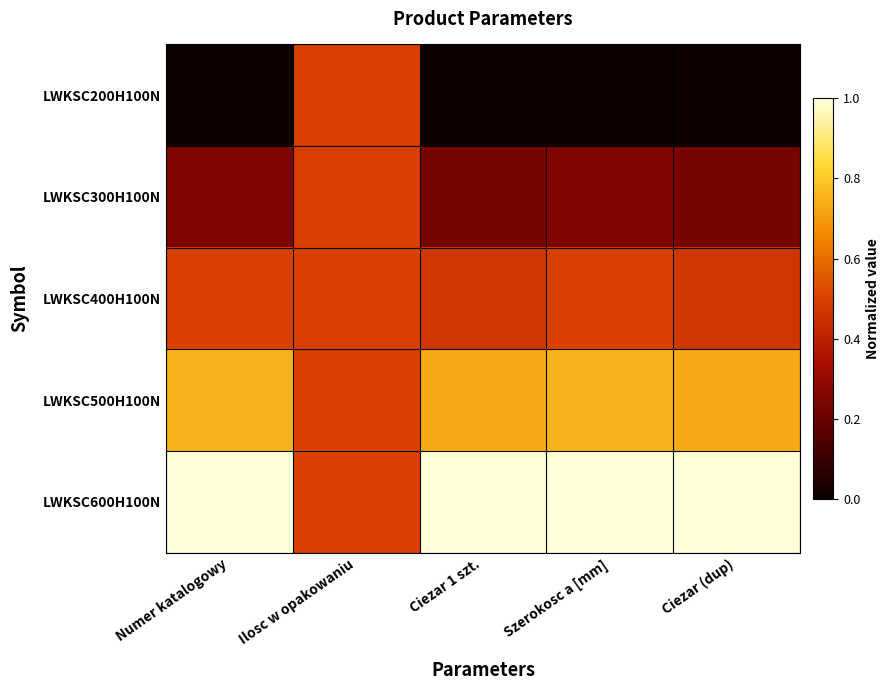

Reading left to right, transcribe all the data shown in this chart.

LWKSC200H100N: Numer katalogowy=0.0	Ilosc w opakowaniu=0.5	Ciezar 1 szt.=0.0	Szerokosc a [mm]=0.0	Ciezar (dup)=0.0
LWKSC300H100N: Numer katalogowy=0.2	Ilosc w opakowaniu=0.5	Ciezar 1 szt.=0.2	Szerokosc a [mm]=0.2	Ciezar (dup)=0.2
LWKSC400H100N: Numer katalogowy=0.5	Ilosc w opakowaniu=0.5	Ciezar 1 szt.=0.5	Szerokosc a [mm]=0.5	Ciezar (dup)=0.5
LWKSC500H100N: Numer katalogowy=0.8	Ilosc w opakowaniu=0.5	Ciezar 1 szt.=0.7	Szerokosc a [mm]=0.8	Ciezar (dup)=0.7
LWKSC600H100N: Numer katalogowy=1.0	Ilosc w opakowaniu=0.5	Ciezar 1 szt.=1.0	Szerokosc a [mm]=1.0	Ciezar (dup)=1.0